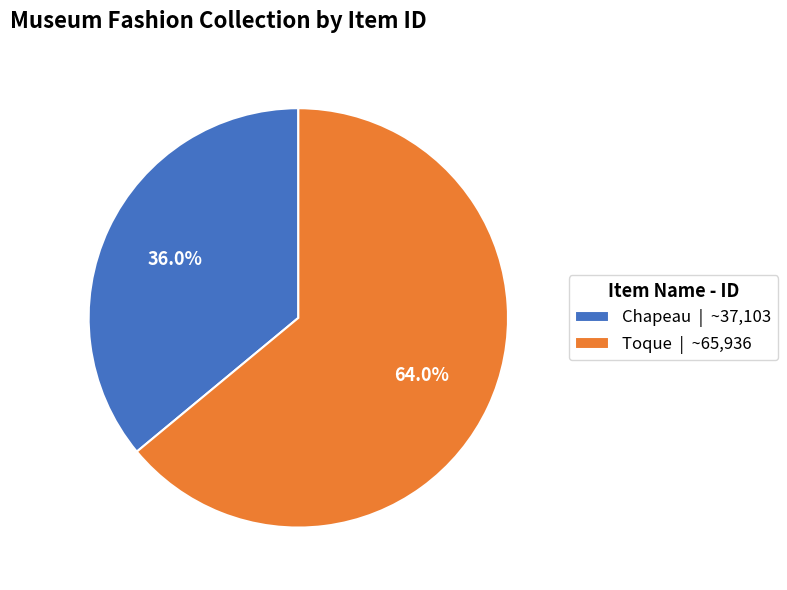

To the nearest percent, what is the combined percentage of Chapeau and Toque?

100%